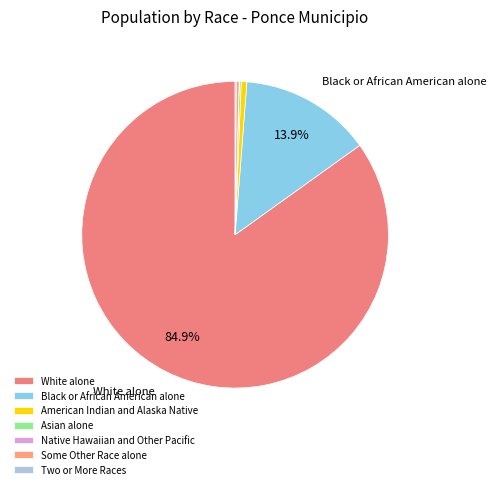

Between American Indian and Alaska Native and Two or More Races, which is larger?

American Indian and Alaska Native